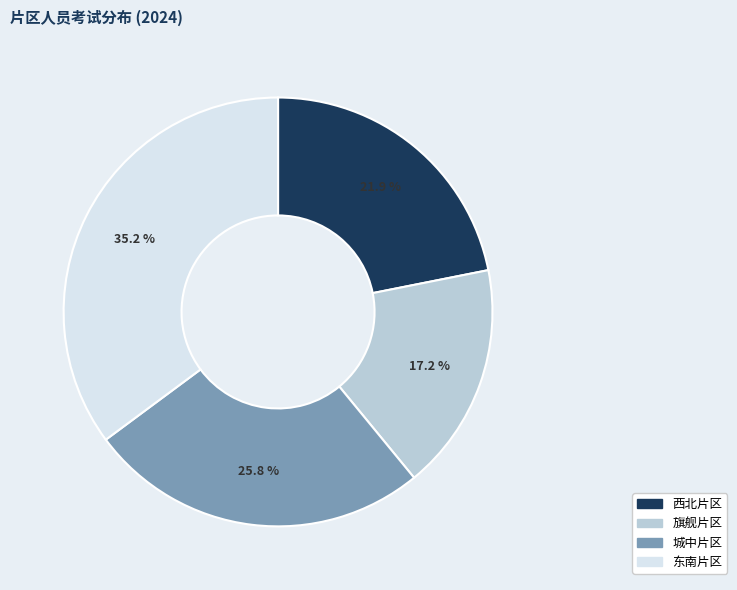

To the nearest percent, what is the difference between the 西北片区 and 城中片区 slice percentages?

4%